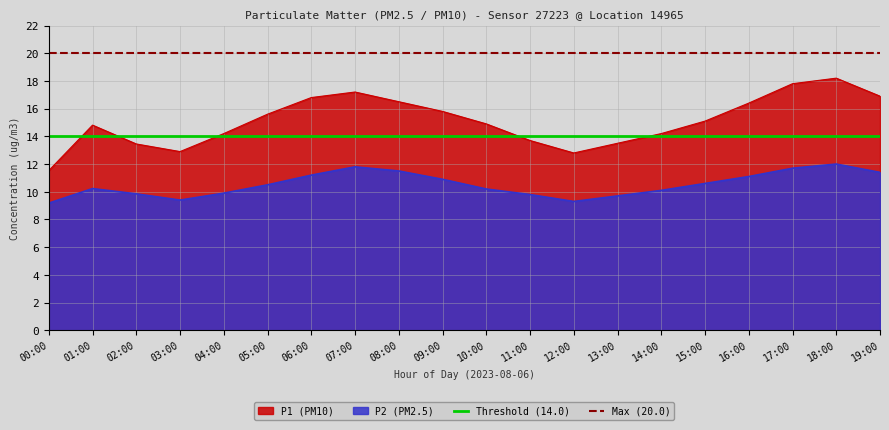

True or false: P1 (PM10) and P2 (PM2.5) cross at least once.

False